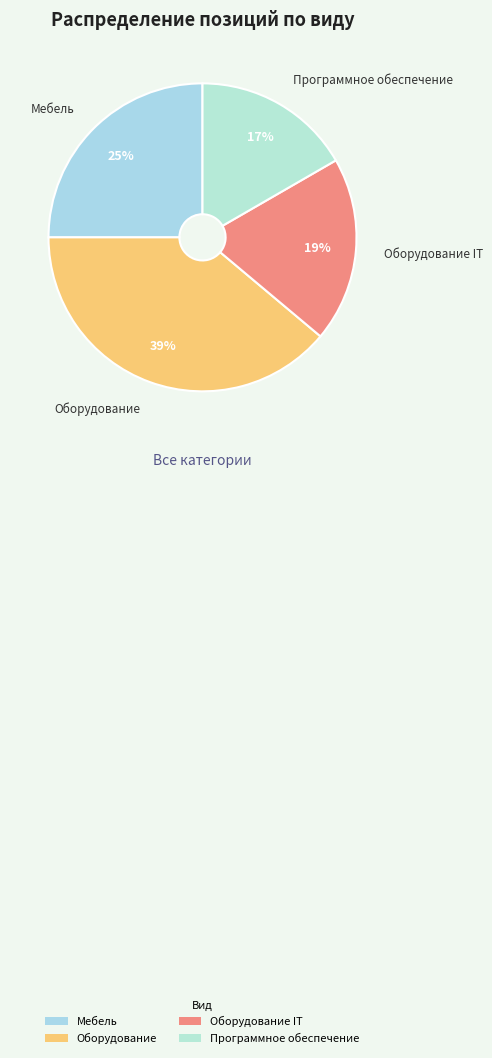

Does Оборудование IT account for over 50% of the chart?

No